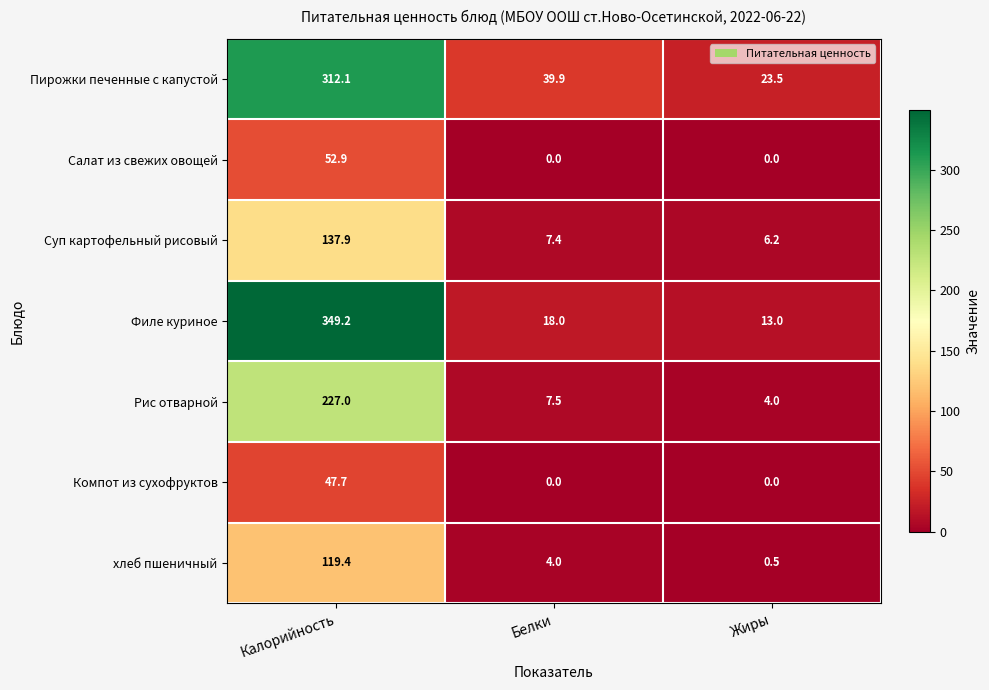

Rank the categories by Пирожки печенные с капустой value from highest to lowest.

Калорийность, Белки, Жиры